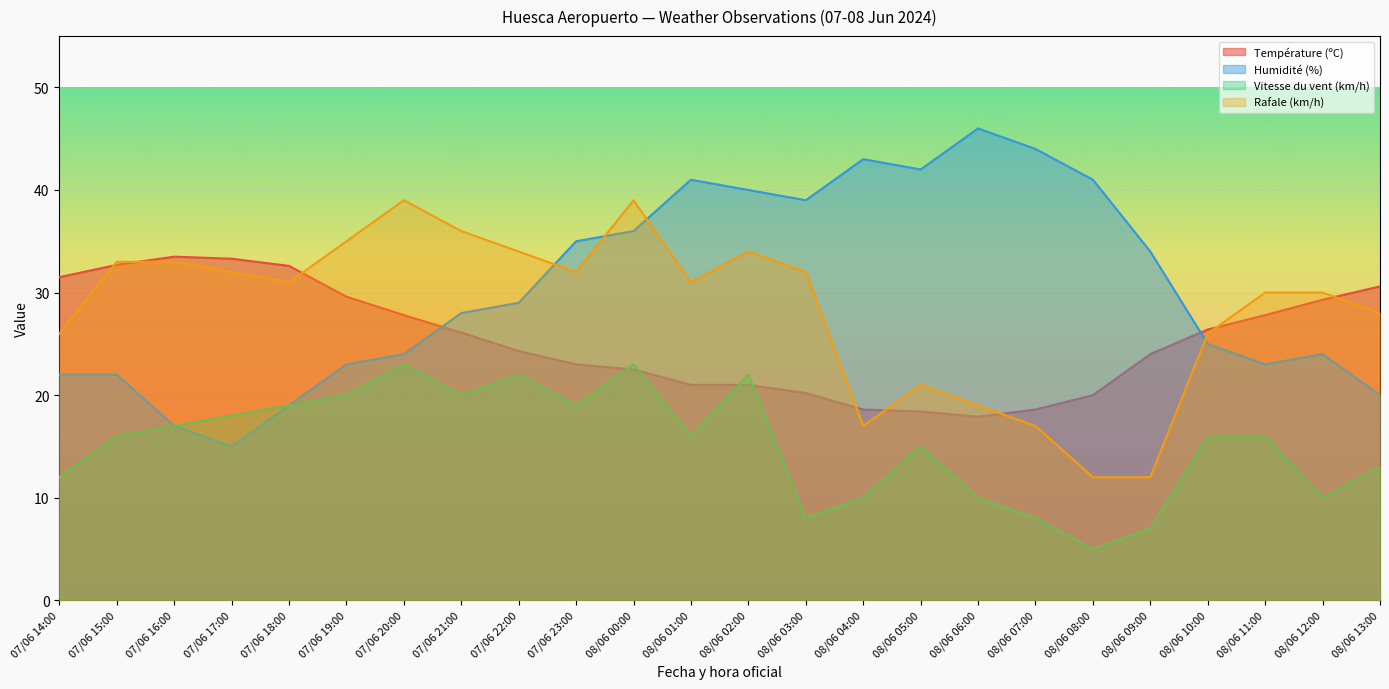

At which category does Humidité (%) reach its first local peak?

08/06 01:00